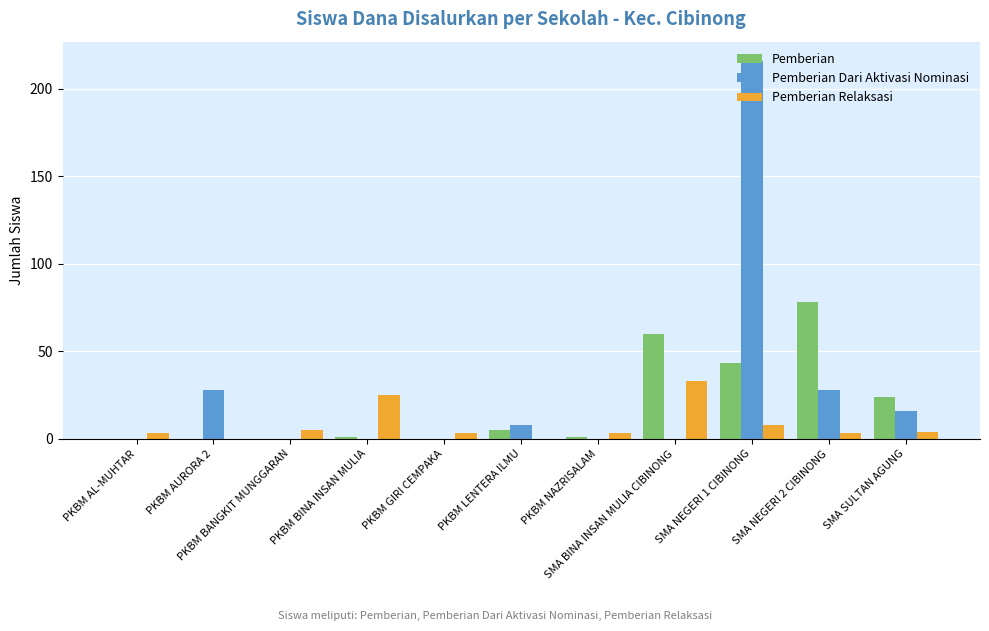

Count the number of categories in the chart.

11